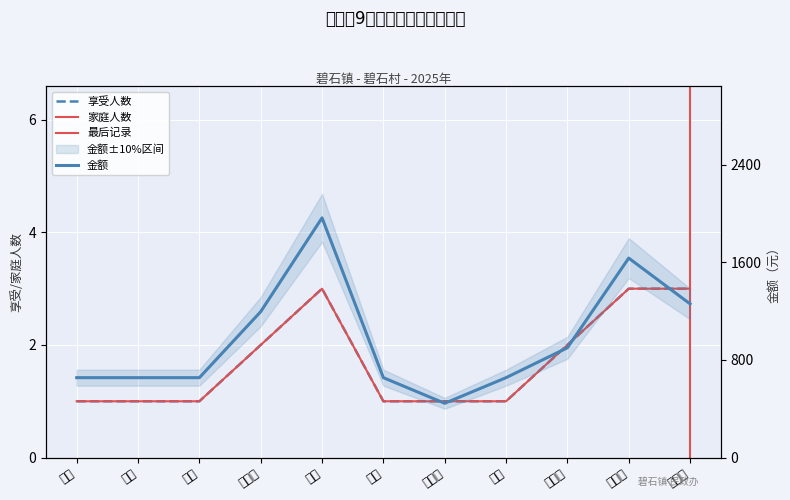

List the labels in order of 金额 value, largest first.

梅虹, 胡丽红, 张小杰, 简广焰, 胡素兰, 简超, 程归, 杨进, 简旦, 简欢, 张海明